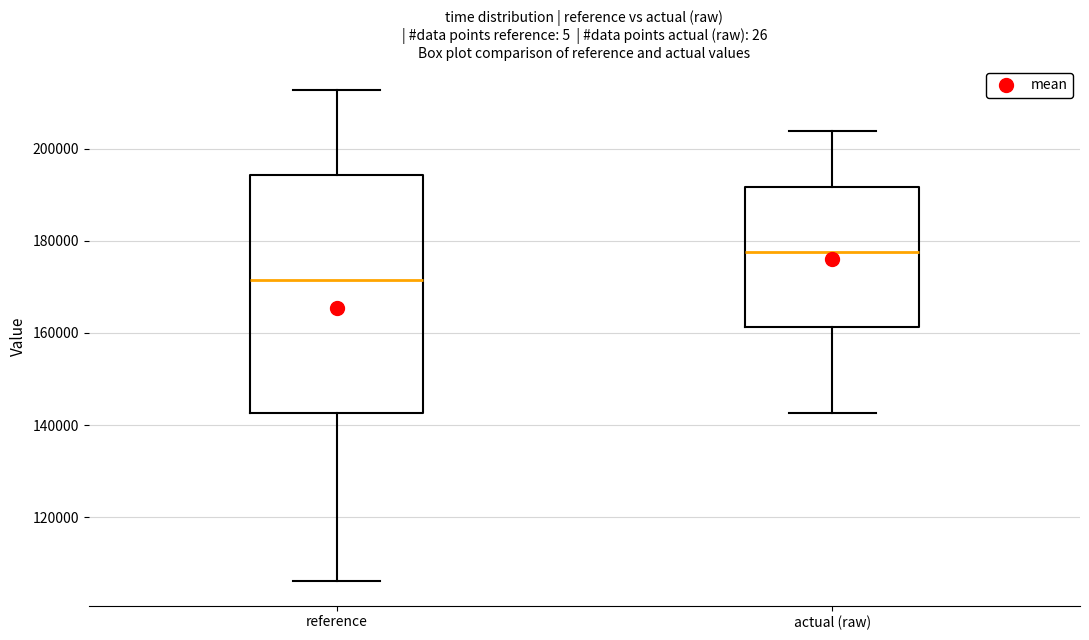

Reading left to right, read every box against the y-axis: the position of its median line, the range the box covers, and the ends of its whiskers. The values are not printed on the chart, so give them approximately, as read against the axis.

reference: median 172000, box 142000 to 194000, whiskers 106000 to 212000
actual (raw): median 178000, box 162000 to 192000, whiskers 142000 to 204000